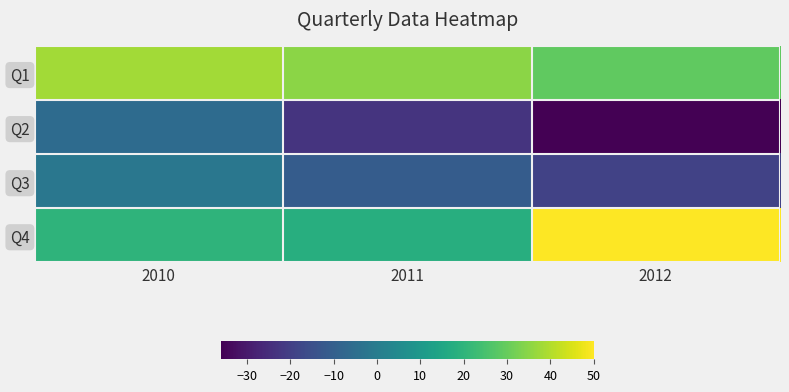

What is the total value across all series at 2012?

24